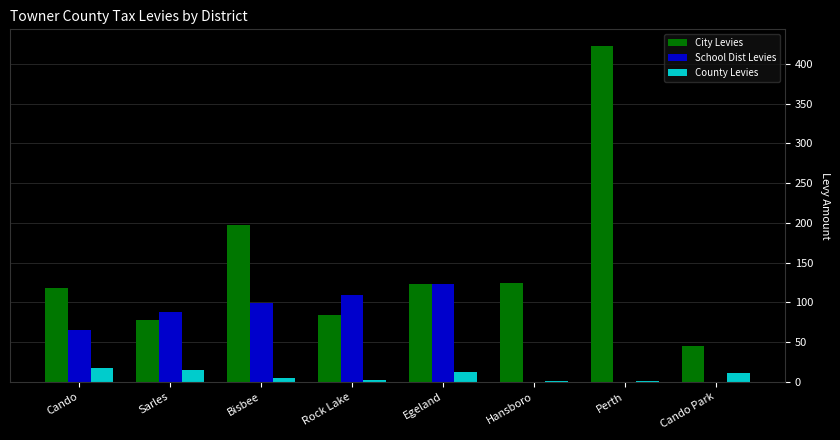

At which category is the sum across all series the highest?

Perth